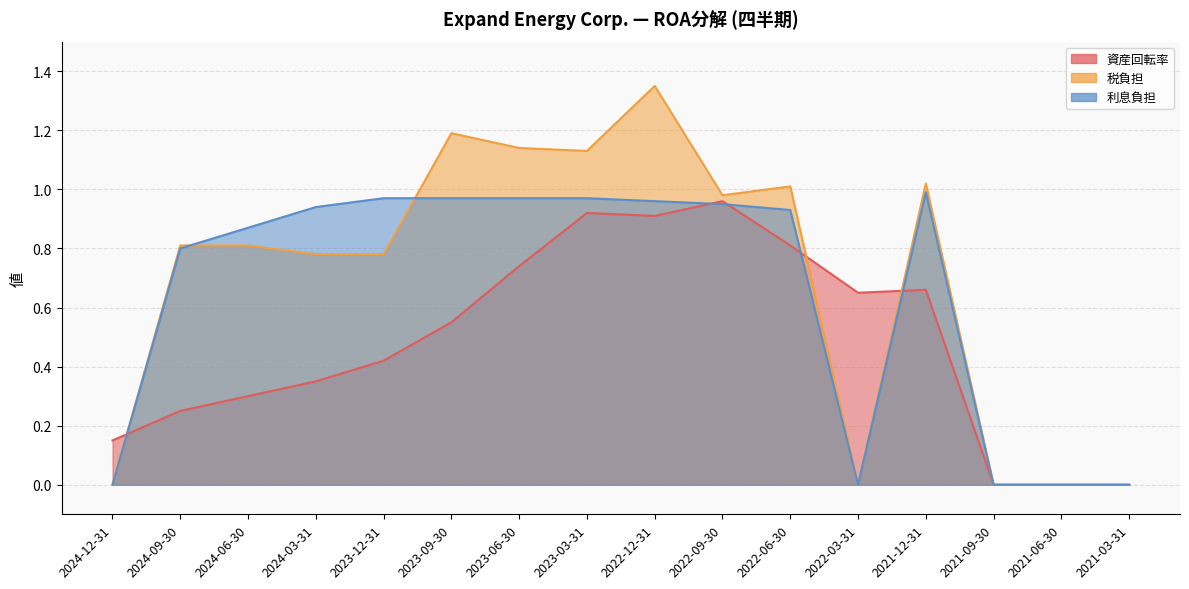

True or false: 利息負担 and 税負担 intersect in this chart.

True